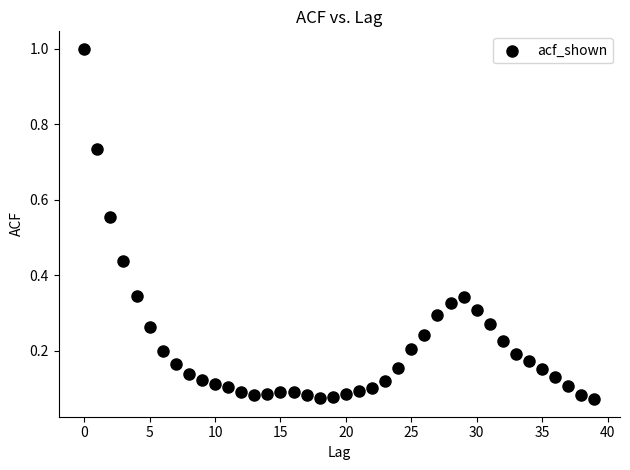

What is the range of Y values (max minus min)?

0.9